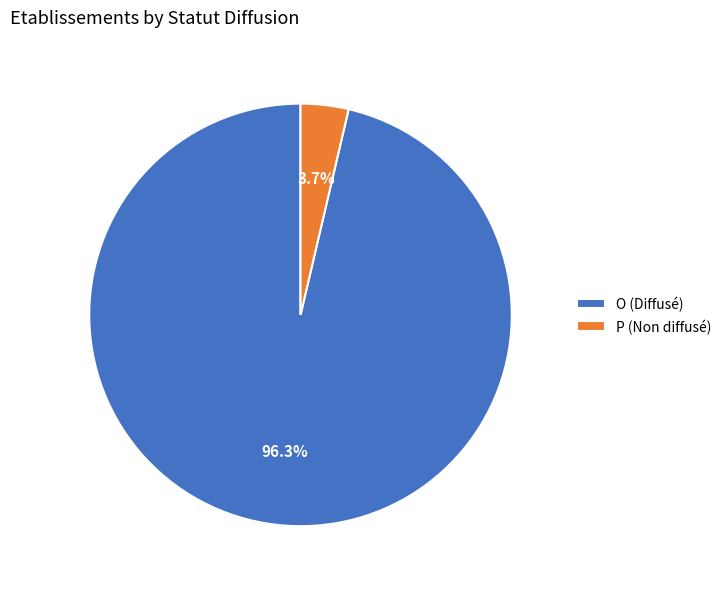

Rank the categories by value from highest to lowest.

O, P